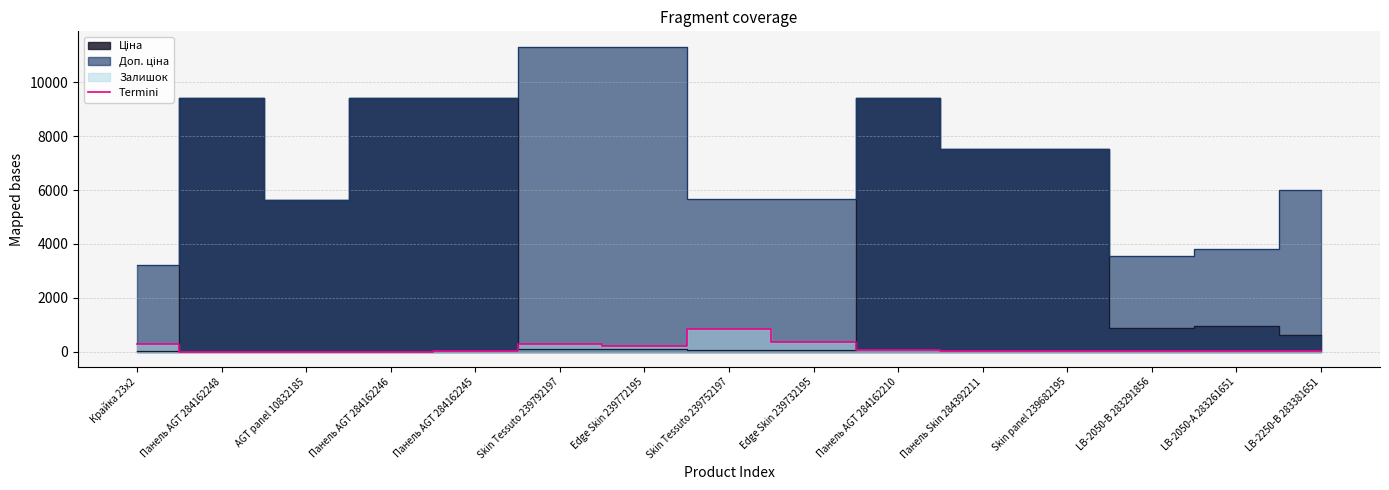

Reading left to right, what are all the values shown in this chart?

Крайка 23x2=264	Панель AGT 284162248=0	AGT panel 10832185=1	Панель AGT 284162246=0	Панель AGT 284162245=7	Skin Tessuto 239792197=289	Edge Skin 239772195=215	Skin Tessuto 239752197=845	Edge Skin 239732195=370	Панель AGT 284162210=48	Панель Skin 284392211=39	Skin panel 239682195=38	LB-2050-В 283291856=7	LB-2050-А 283261651=8	LB-2250-В 283381651=13